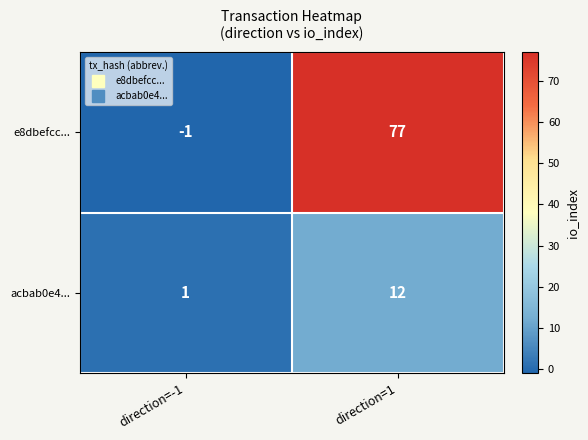

What value does the acbab0e4... series have at direction=1?

12